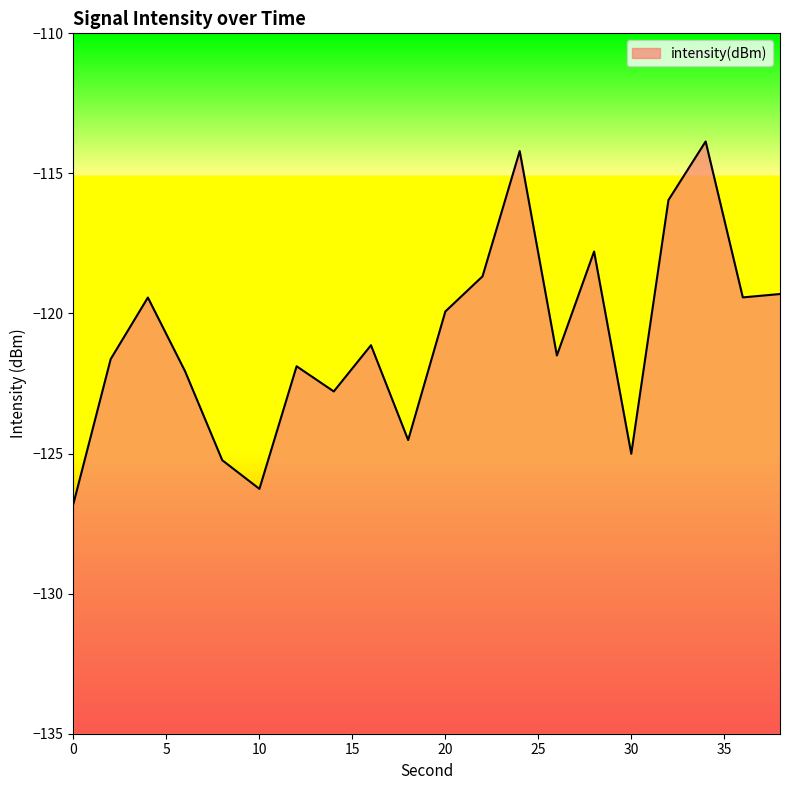

What is the change in value from 4 to 32?

+3.5